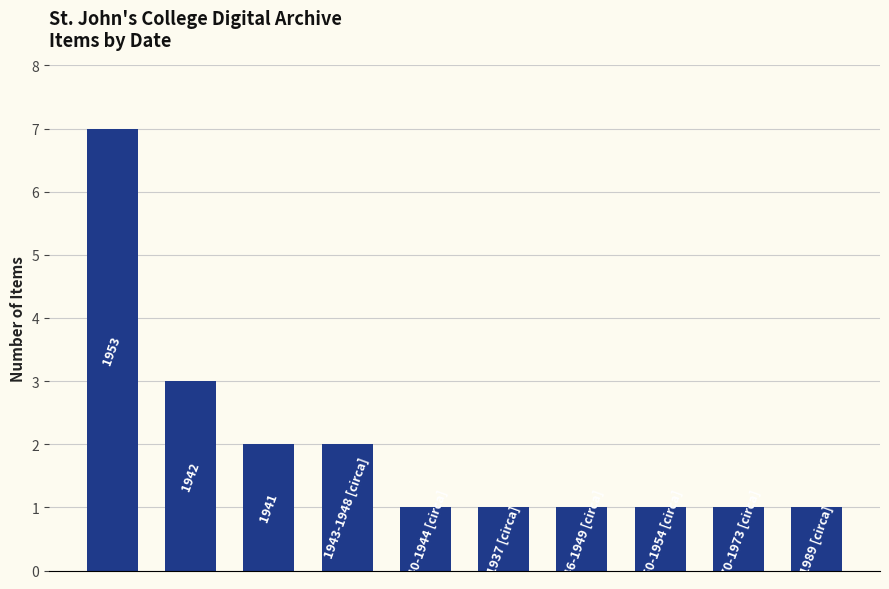

What is the difference between the maximum and second lowest values?

6